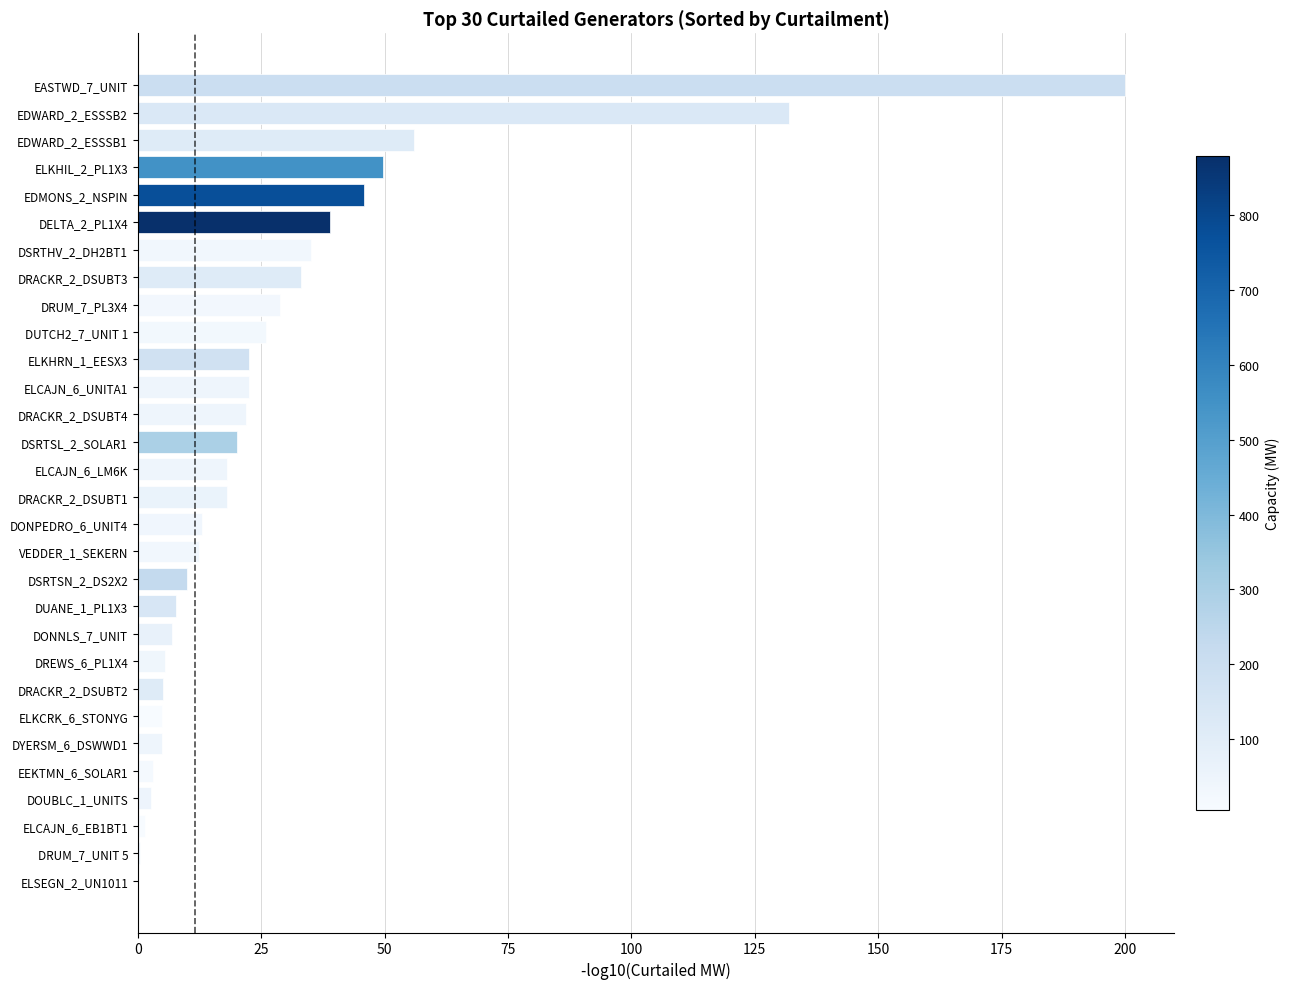

Is it true that the value at EASTWD_7_UNIT is 266.0?

False